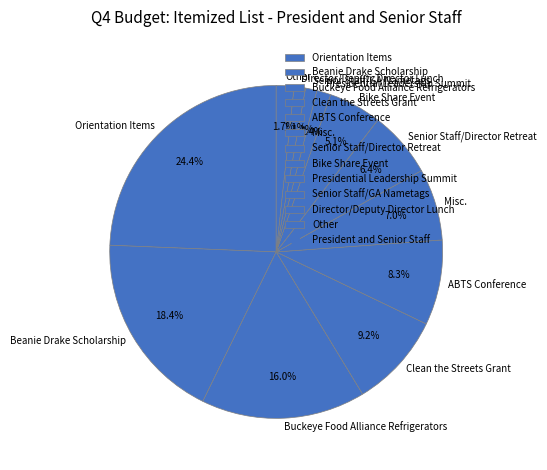

Is there a majority slice in this chart?

No